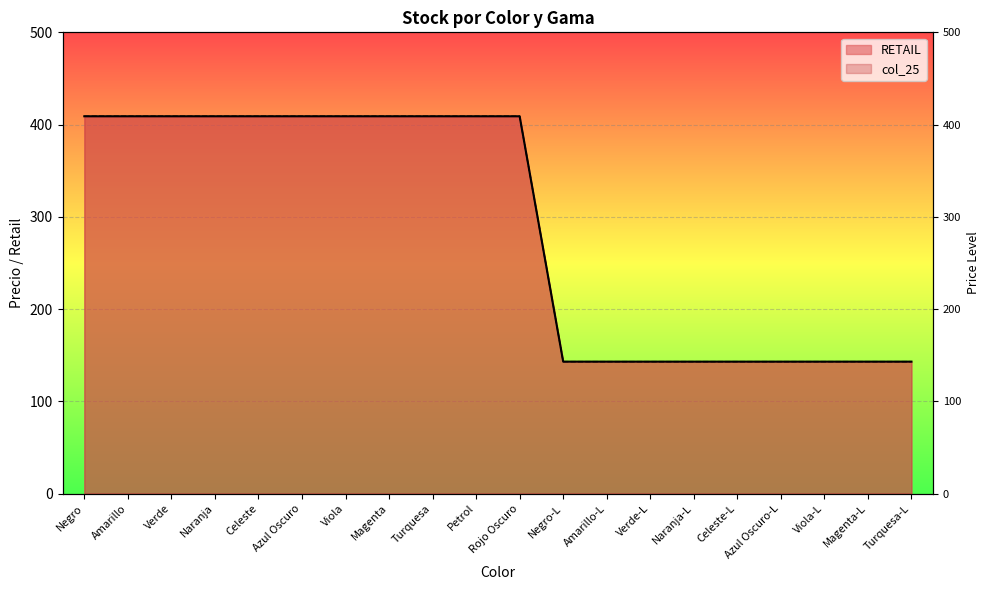

Between Naranja and Viola-L, which is larger?

Naranja